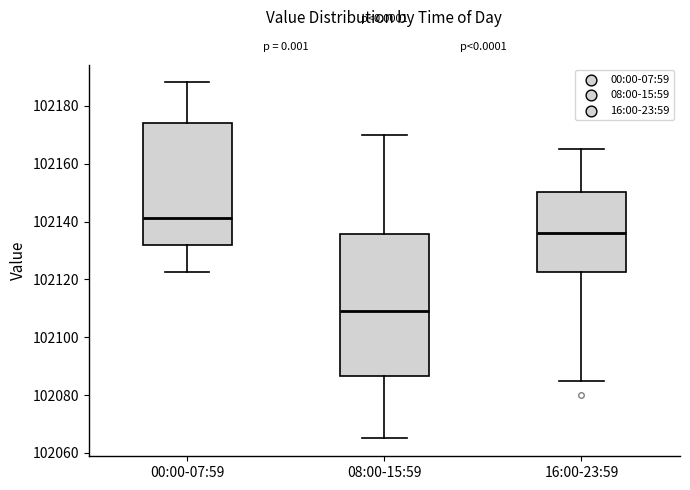

Reading left to right, read every box against the y-axis: the position of its median line, the range the box covers, and the ends of its whiskers. The values are not printed on the chart, so give them approximately, as read against the axis.

00:00-07:59: median 102142, box 102132 to 102174, whiskers 102122 to 102188
08:00-15:59: median 102110, box 102086 to 102136, whiskers 102066 to 102170
16:00-23:59: median 102136, box 102122 to 102150, whiskers 102086 to 102166